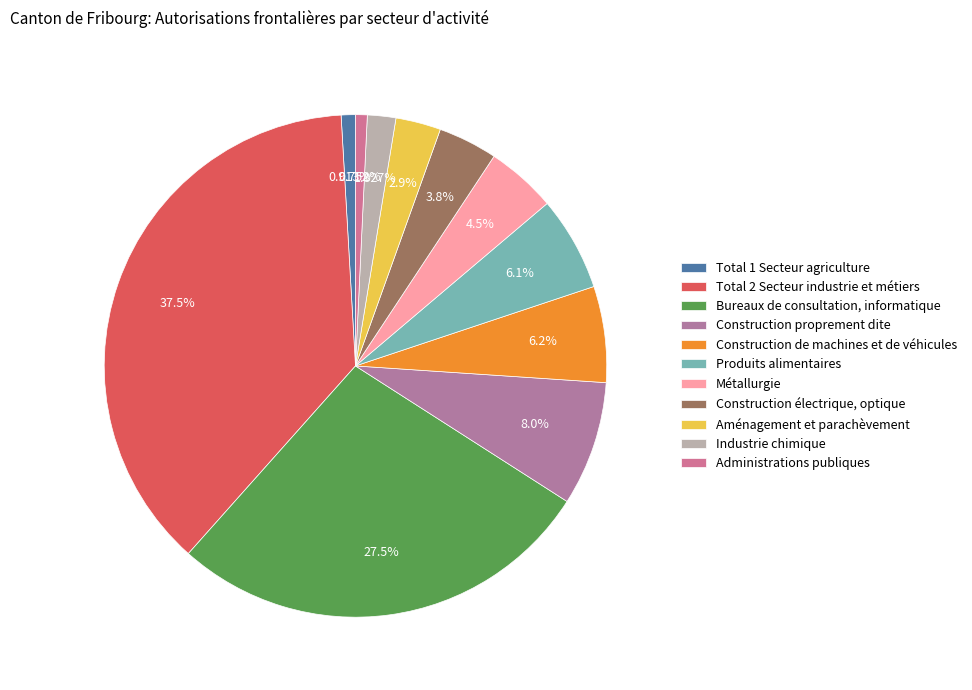

Is the sum of Construction de machines et de véhicules and Métallurgie greater than half?

No